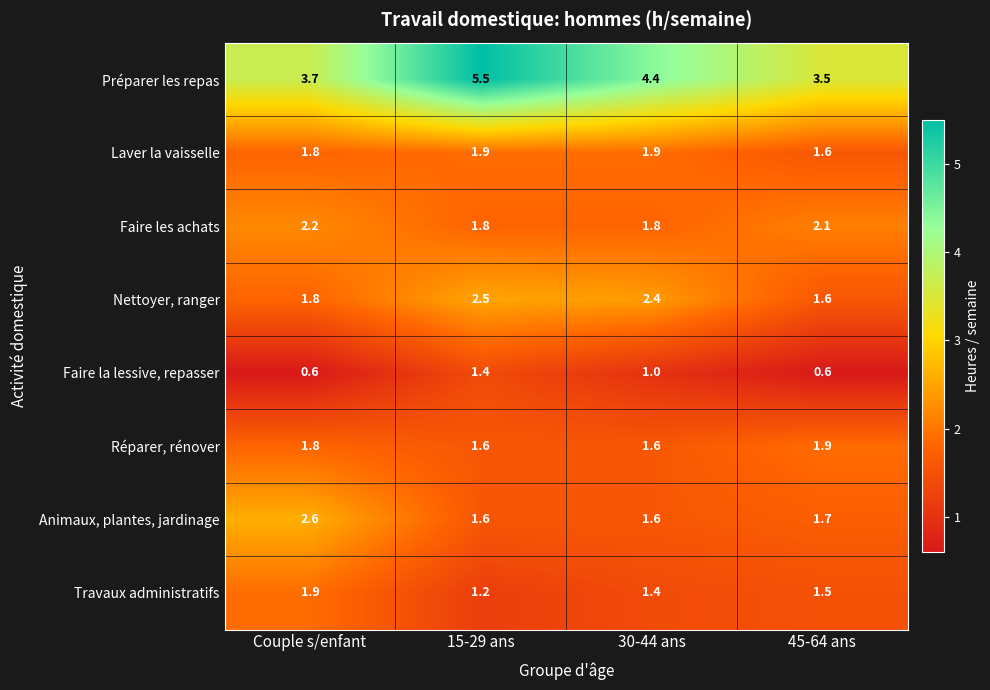

What is the difference between the Préparer les repas values at 15-29 ans and 30-44 ans?

1.1